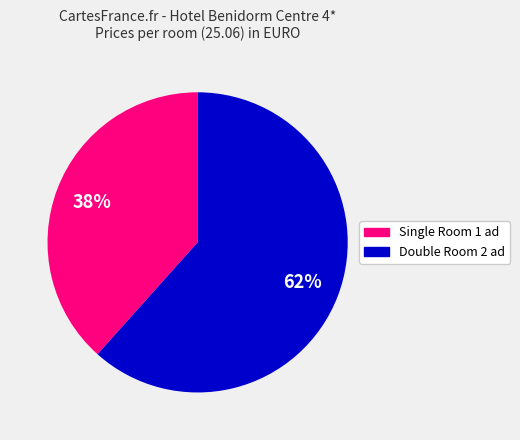

Combined, do Double Room 2 ad and Single Room 1 ad account for over 50%?

Yes